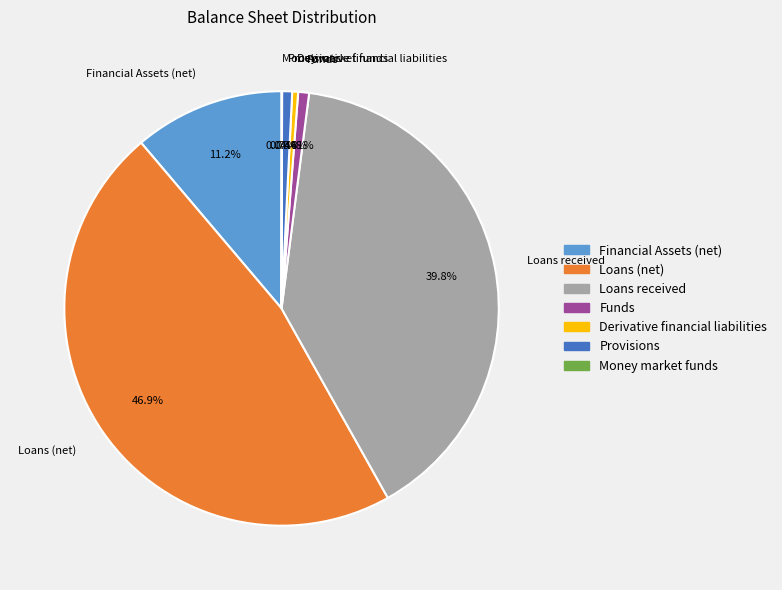

Does any single category account for the majority?

No